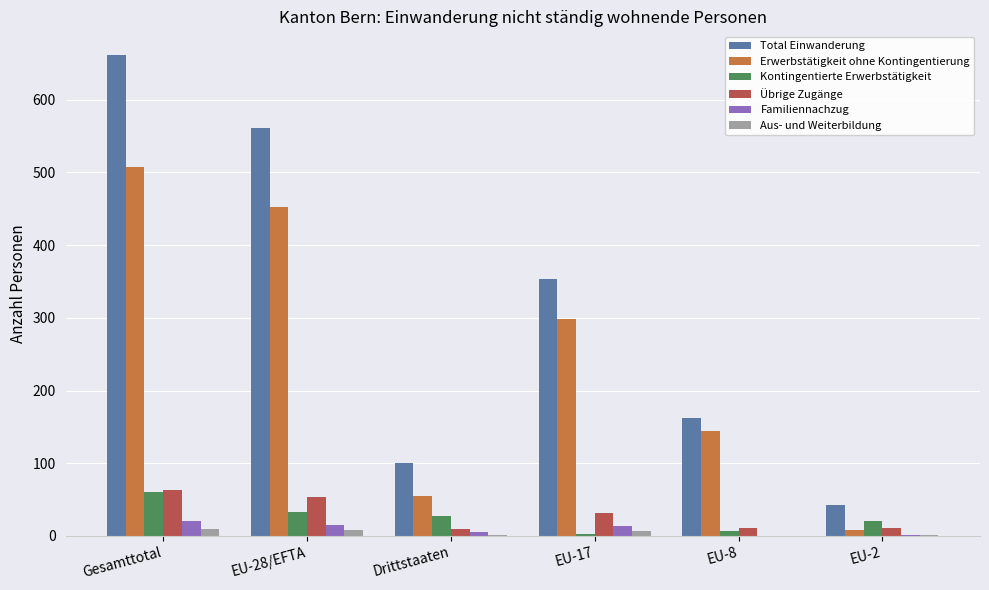

True or false: Kontingentierte Erwerbstätigkeit has a value of 28 at Drittstaaten.

True